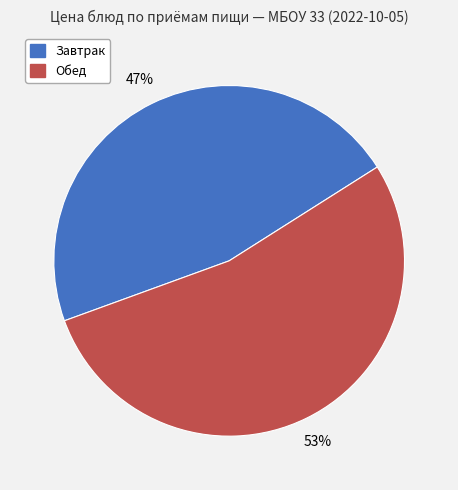

Does any single category account for the majority?

Yes